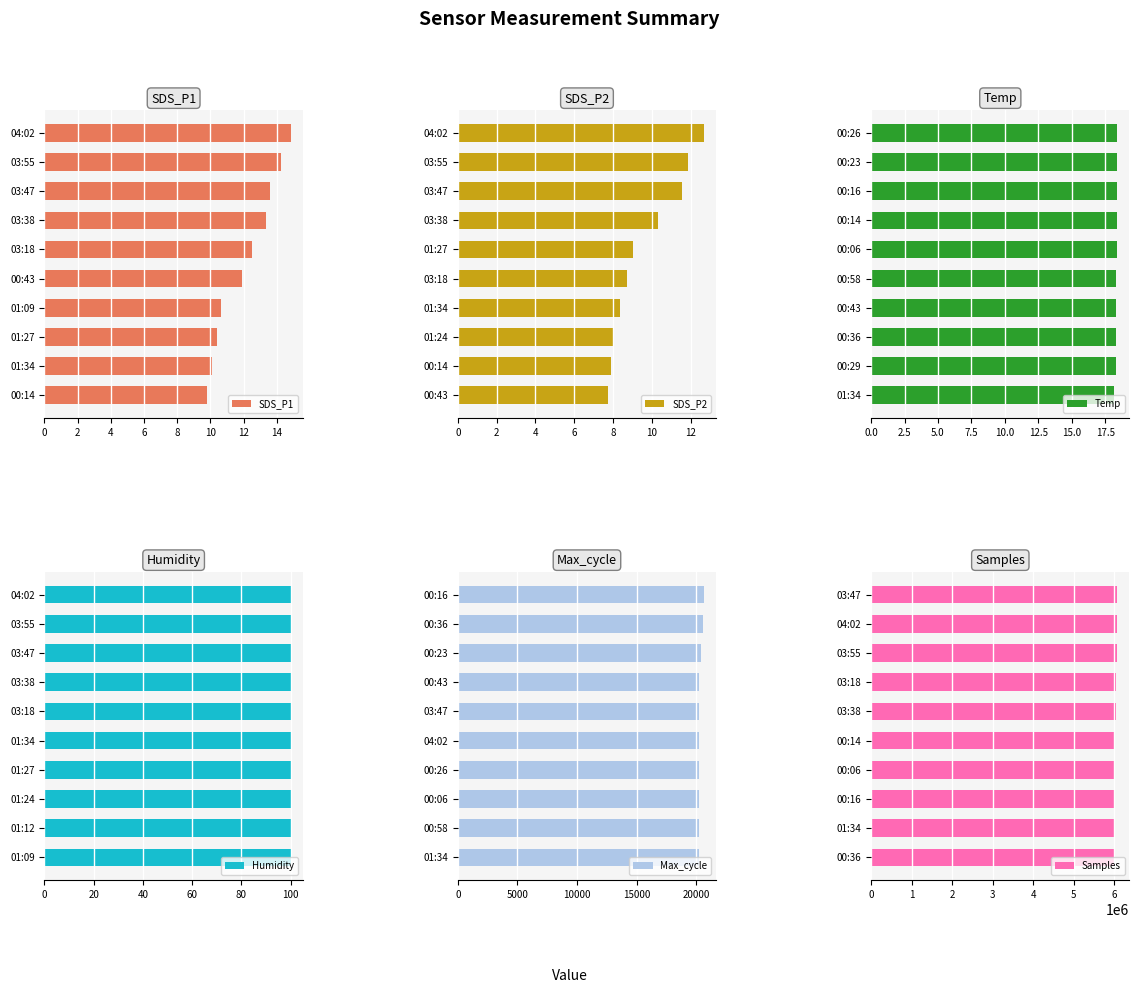

How many groups of bars are there?

10